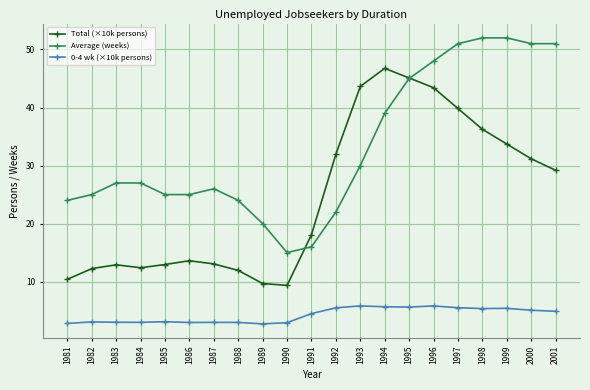

What is the highest value of the Average (weeks) series?

52.0